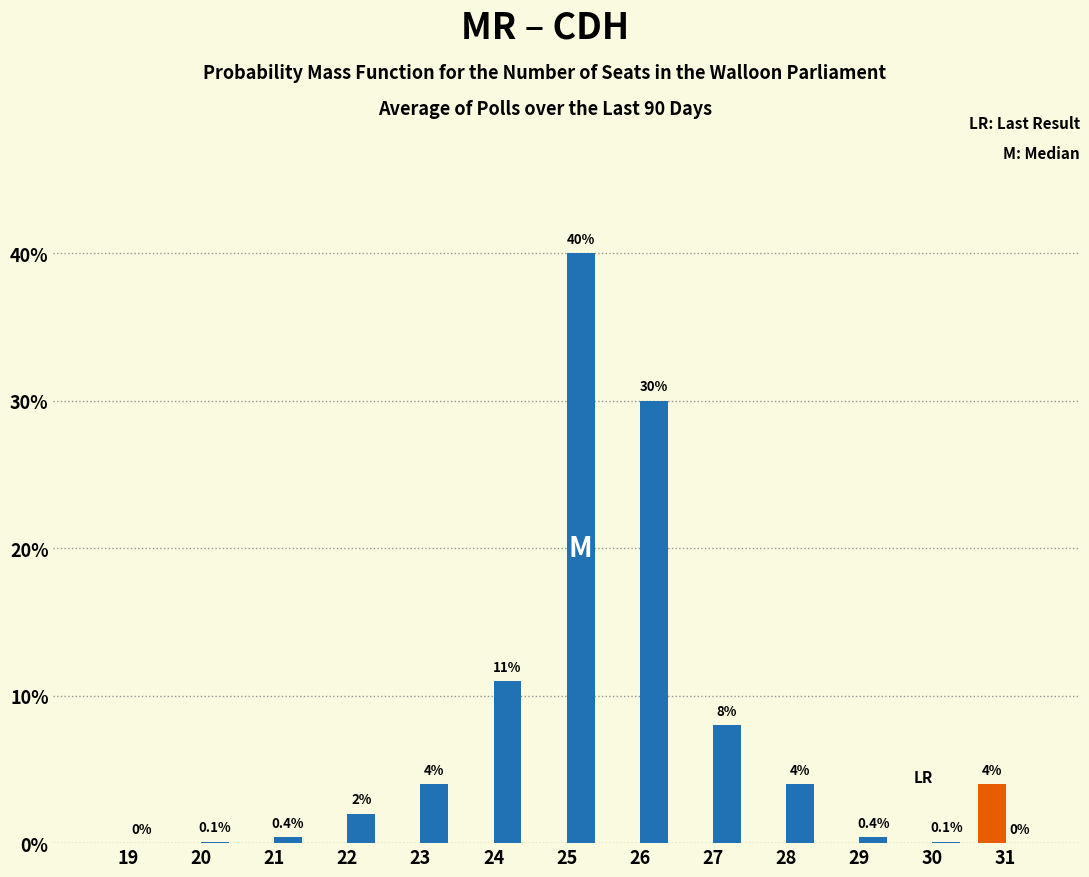

Reading left to right, extract all data points from this chart.

Last Result: 19=0.0	20=0.0	21=0.0	22=0.0	23=0.0	24=0.0	25=0.0	26=0.0	27=0.0	28=0.0	29=0.0	30=0.0	31=4.0
Poll: 19=0.0	20=0.1	21=0.4	22=2.0	23=4.0	24=11.0	25=40.0	26=30.0	27=8.0	28=4.0	29=0.4	30=0.1	31=0.0